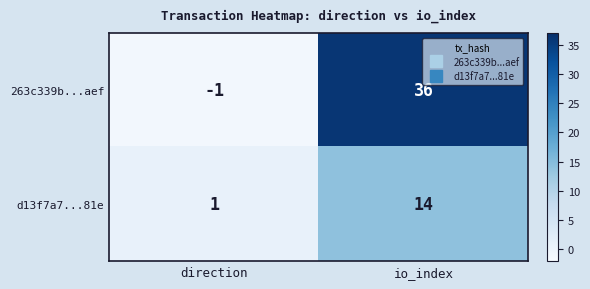

How many series are shown in this chart?

2